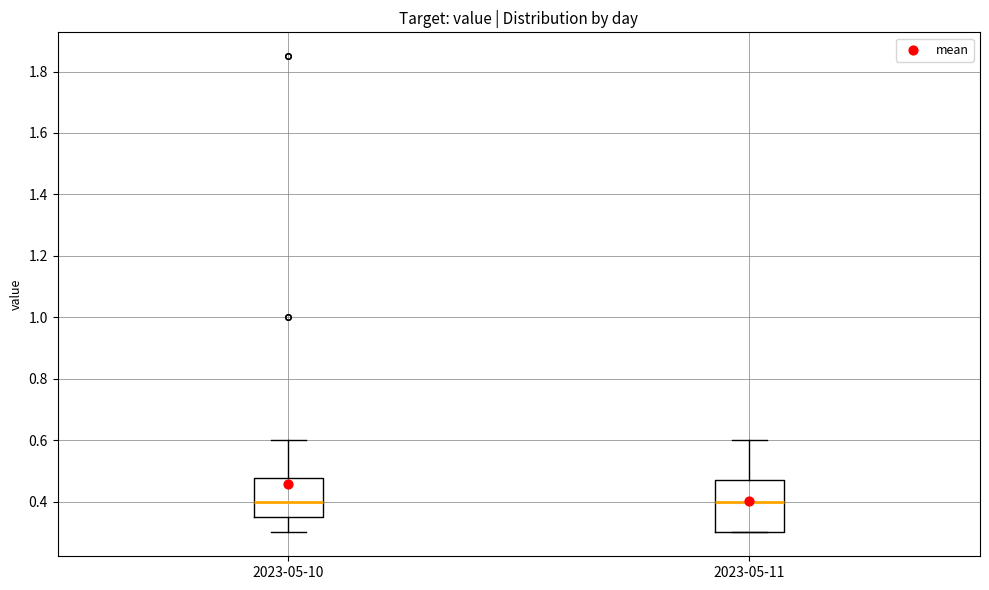

Comparing the boxes themselves (not the whiskers), which one is the tallest?

2023-05-11